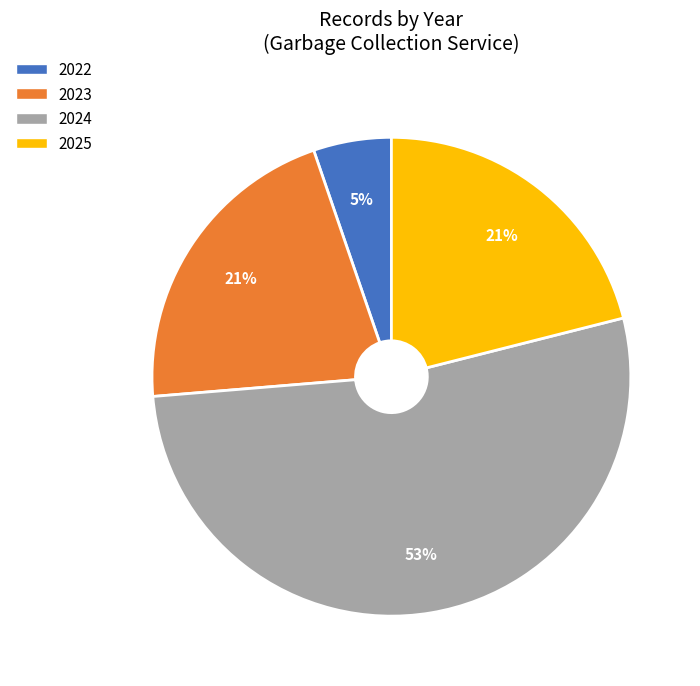

Is it true that 2023 is 21% of the pie?

True